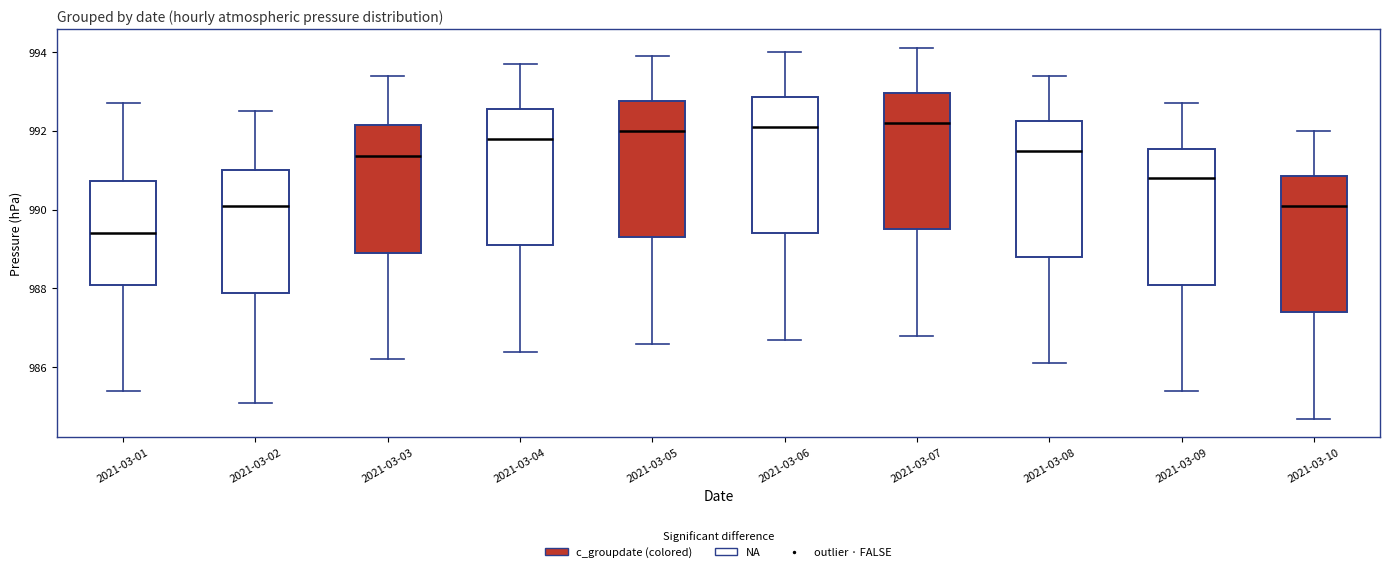

Reading left to right, transcribe this box plot: for each box, give where its median line is, the range the box spans, and where its two whiskers end, as read against the y-axis. The values are not printed on the chart, so give them approximately, as read against the axis.

2021-03-01: median 989.4, box 988.2 to 990.8, whiskers 985.4 to 992.8
2021-03-02: median 990.2, box 987.8 to 991.0, whiskers 985.2 to 992.6
2021-03-03: median 991.4, box 989.0 to 992.2, whiskers 986.2 to 993.4
2021-03-04: median 991.8, box 989.2 to 992.6, whiskers 986.4 to 993.8
2021-03-05: median 992.0, box 989.4 to 992.8, whiskers 986.6 to 994.0
2021-03-06: median 992.2, box 989.4 to 992.8, whiskers 986.8 to 994.0
2021-03-07: median 992.2, box 989.6 to 993.0, whiskers 986.8 to 994.2
2021-03-08: median 991.6, box 988.8 to 992.2, whiskers 986.2 to 993.4
2021-03-09: median 990.8, box 988.2 to 991.6, whiskers 985.4 to 992.8
2021-03-10: median 990.2, box 987.4 to 990.8, whiskers 984.8 to 992.0